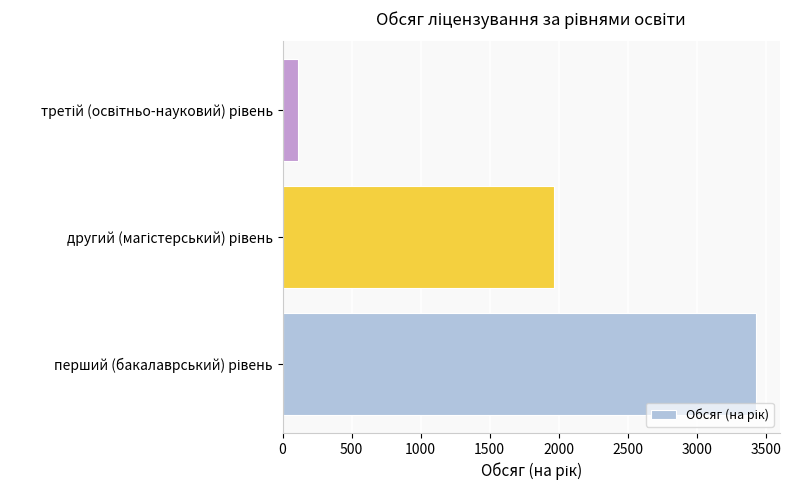

What is the smallest value displayed?

113